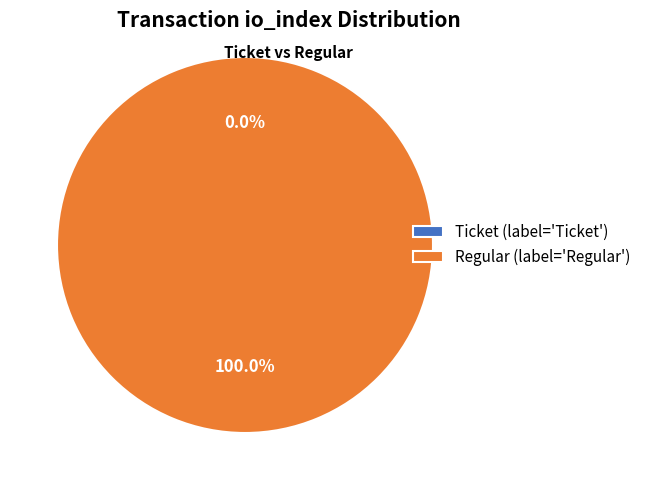

The Regular slice represents 100% of the pie. True or false?

True